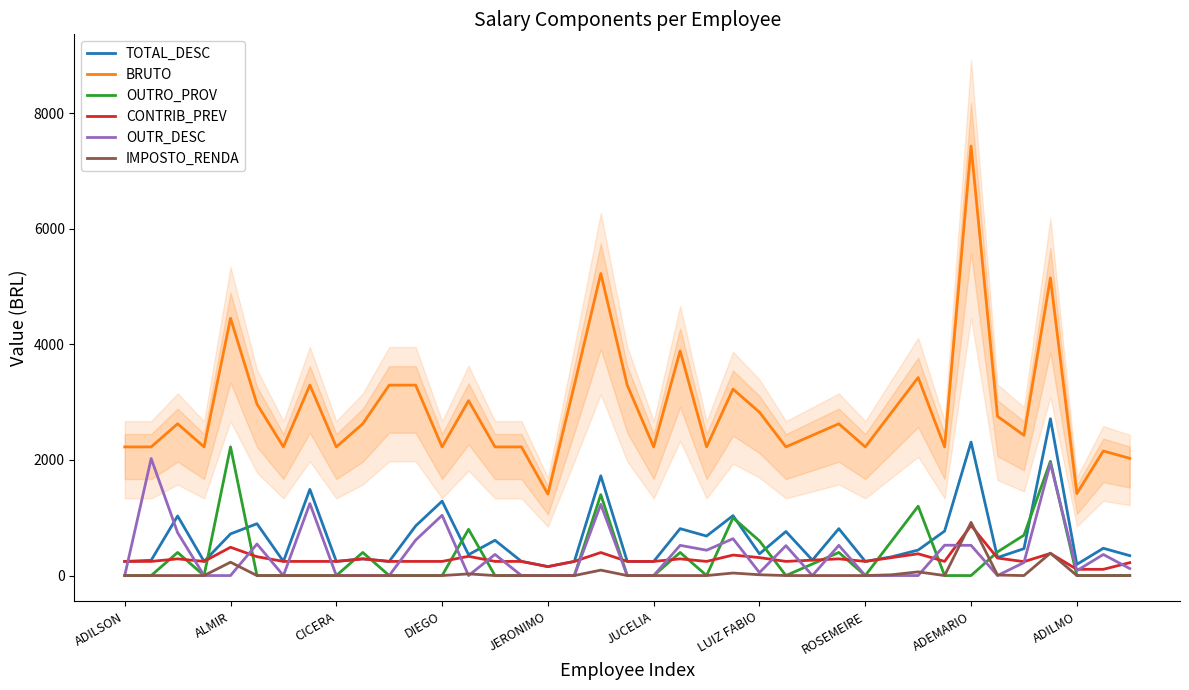

Which series has the largest range (max minus min)?

BRUTO